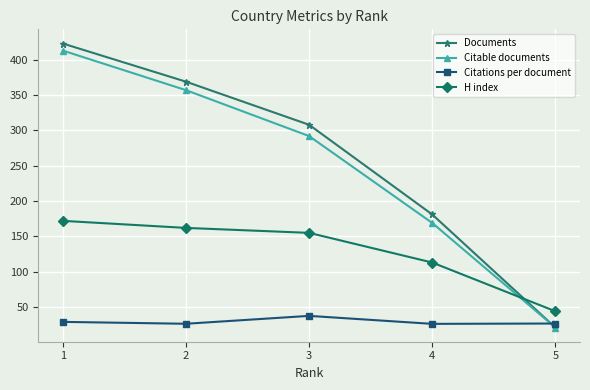

What are all the series names shown in the legend?

Documents, Citable documents, Citations per document, H index